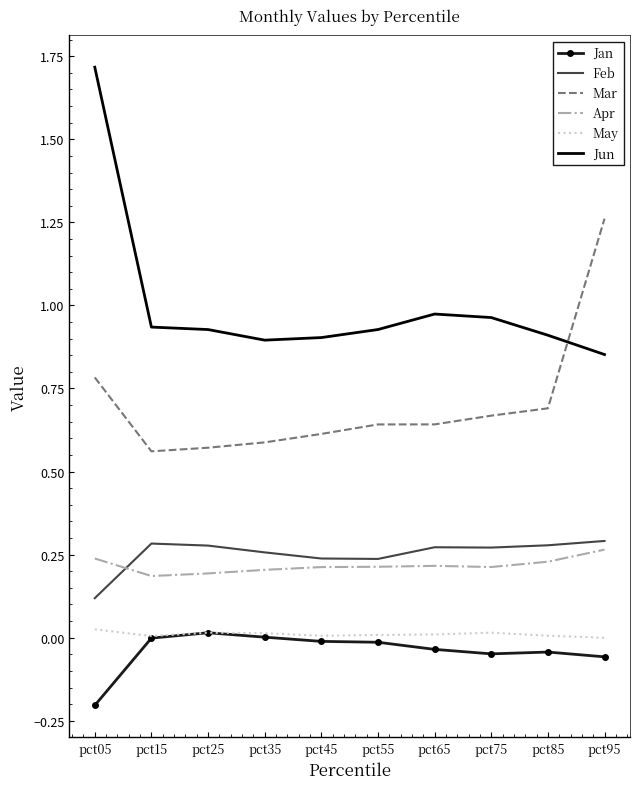

Is it true that Mar equals 1.1 at pct05?

False